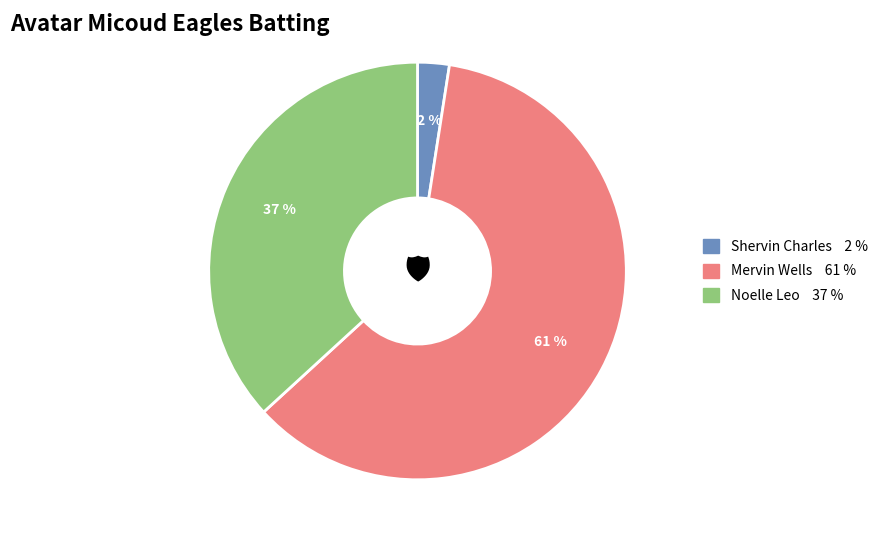

Is there any slice that represents more than half of the pie?

Yes